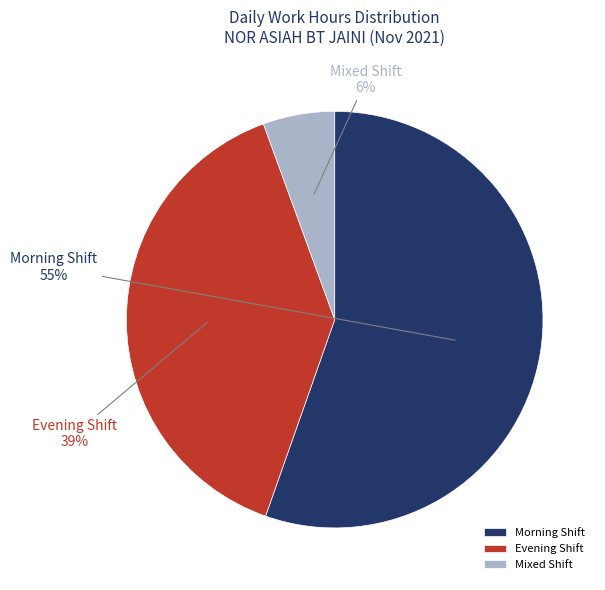

True or false: Mixed Shift accounts for 1% of the total.

False